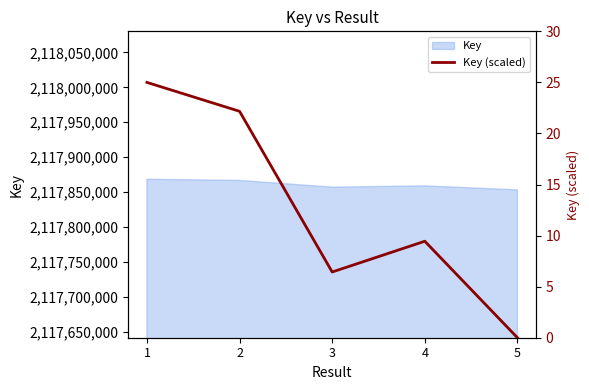

Between 1 and 2, which is larger?

1